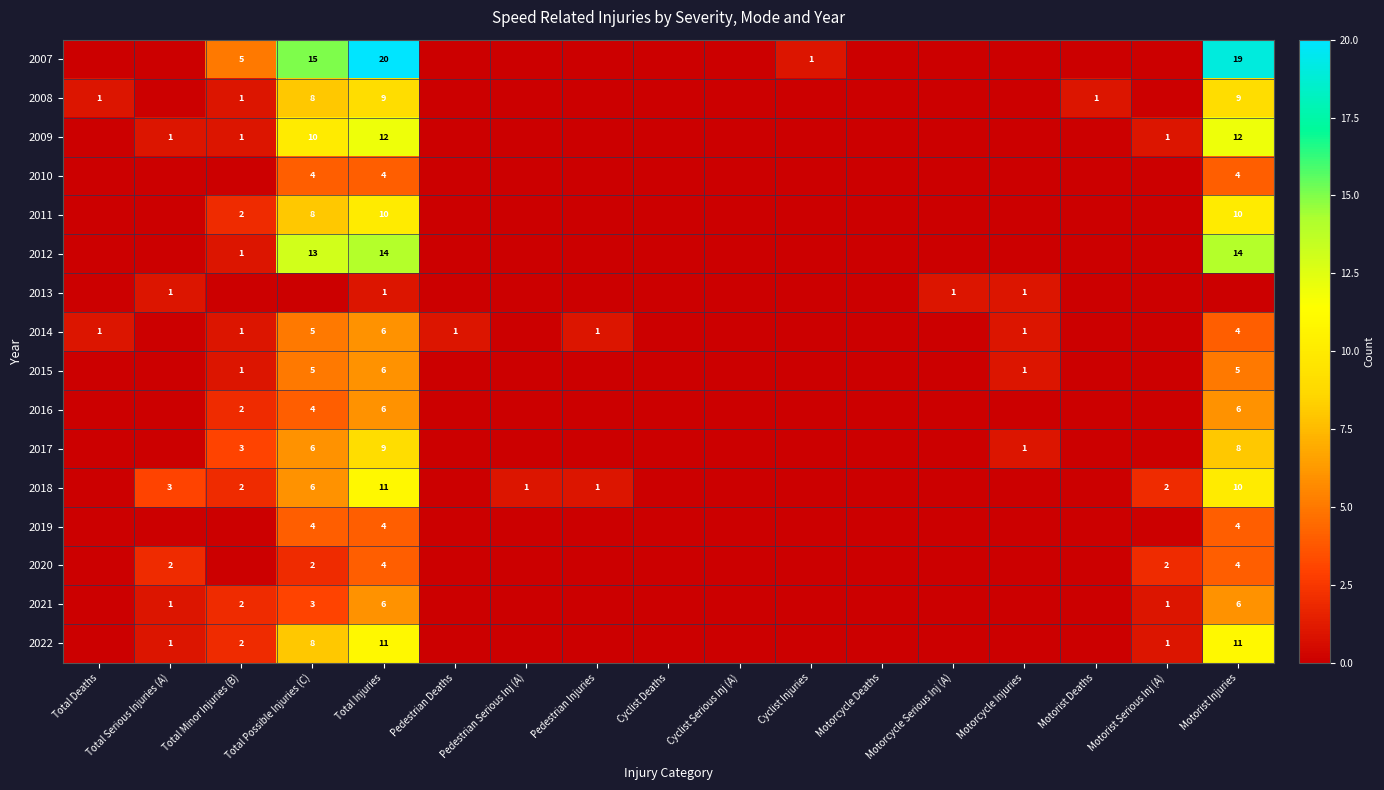

True or false: 2018 has a value of 6 at Total Possible Injuries (C).

True